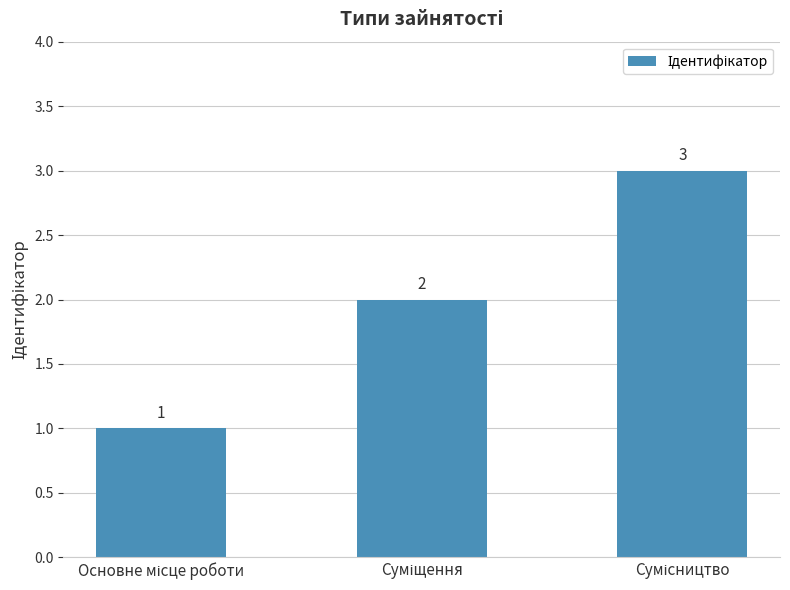

Reading left to right, what are all the values shown in this chart?

1	2	3